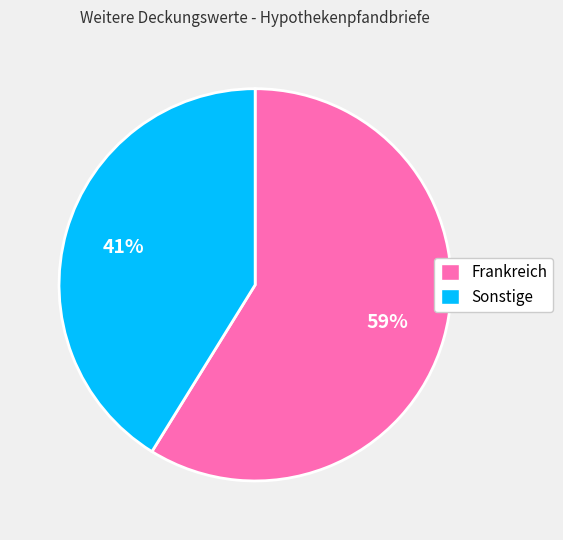

To the nearest percent, what is the difference between the Sonstige and Frankreich slice percentages?

18%